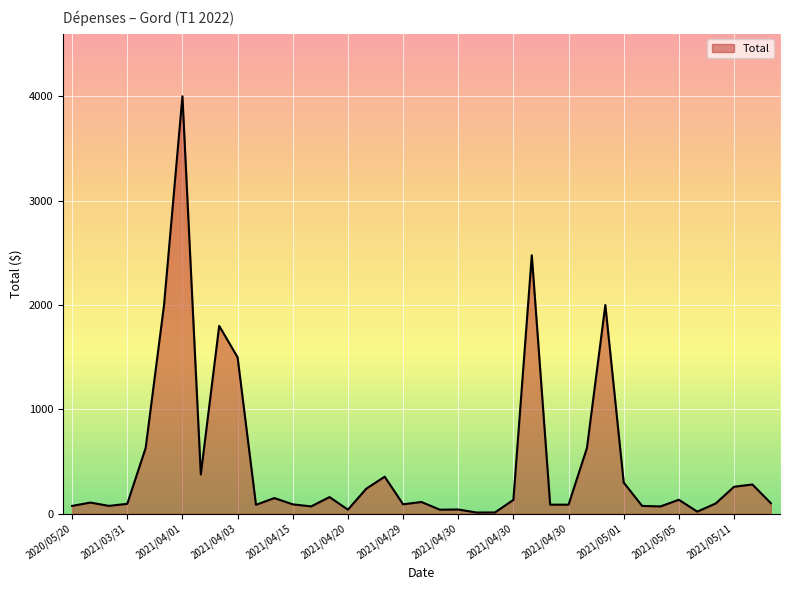

What is the difference between the maximum and minimum values?

3988.6